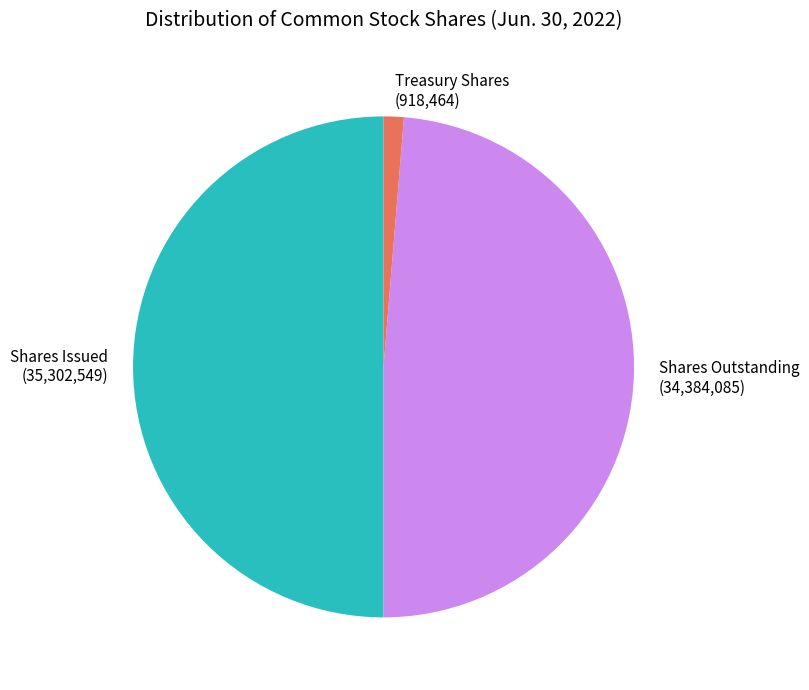

Does Shares Outstanding (34,384,085) represent more than half of the total?

No